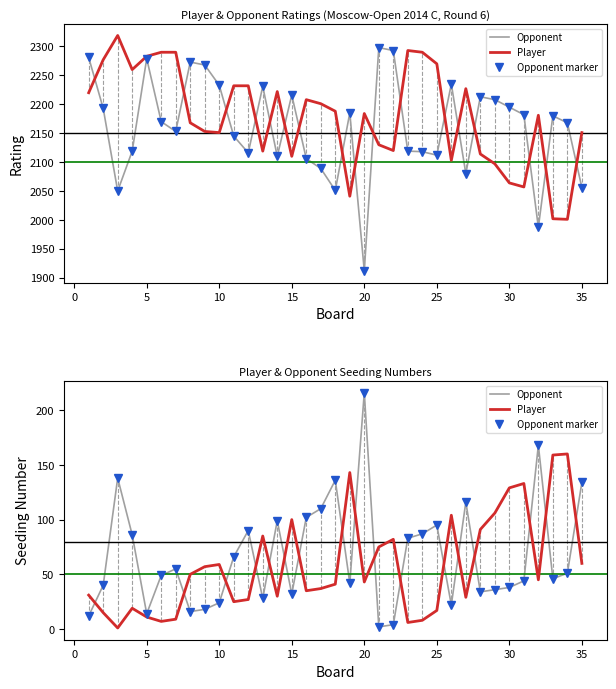

Count the number of data series in this chart.

3